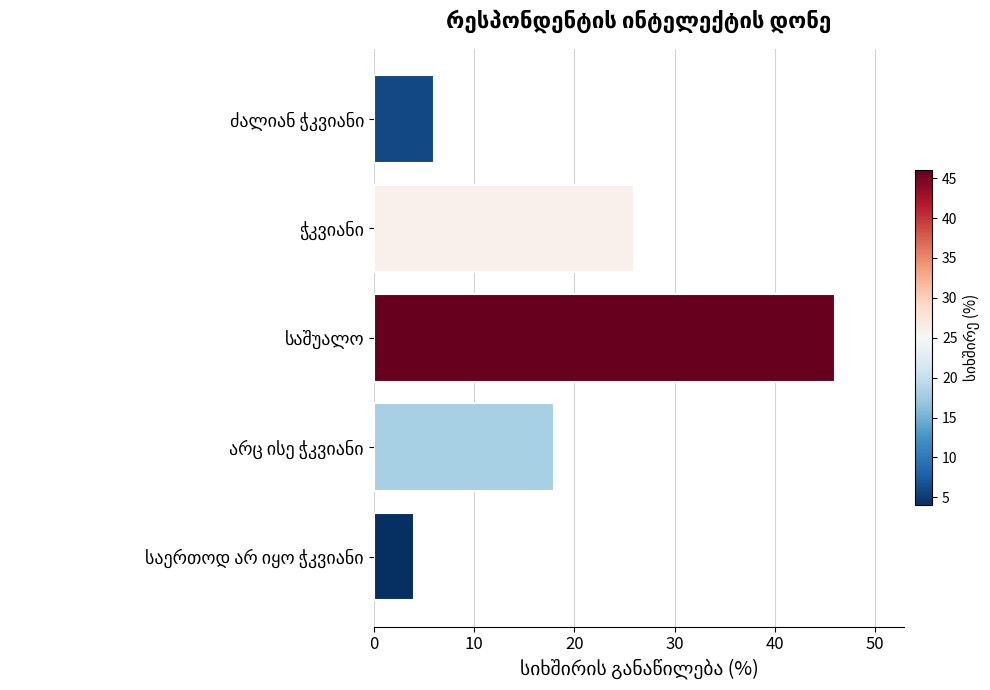

What is the difference between the maximum and minimum values?

42